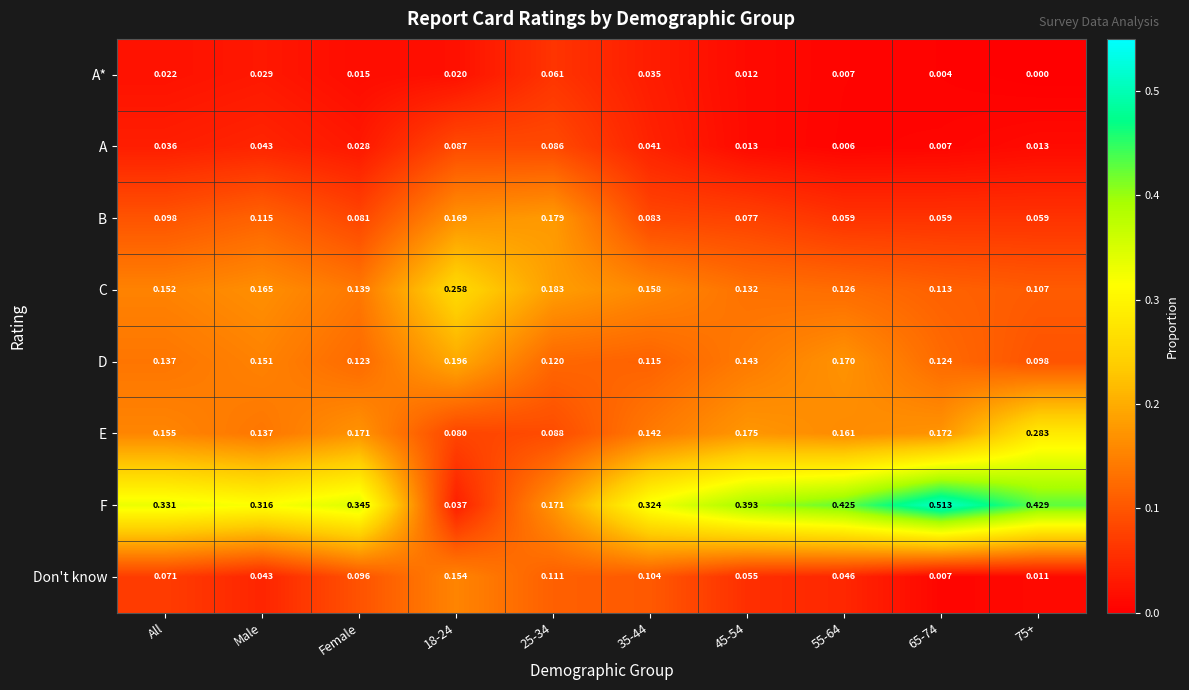

At how many categories does at least one series exceed 0?

10